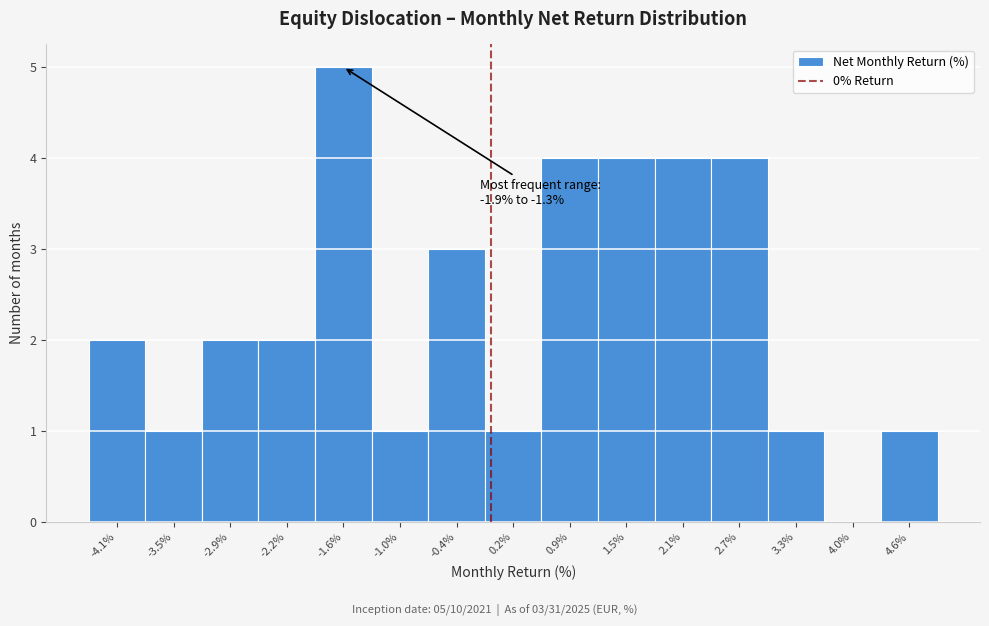

Which range on the x-axis has the tallest bar?

-1.93 to -1.31